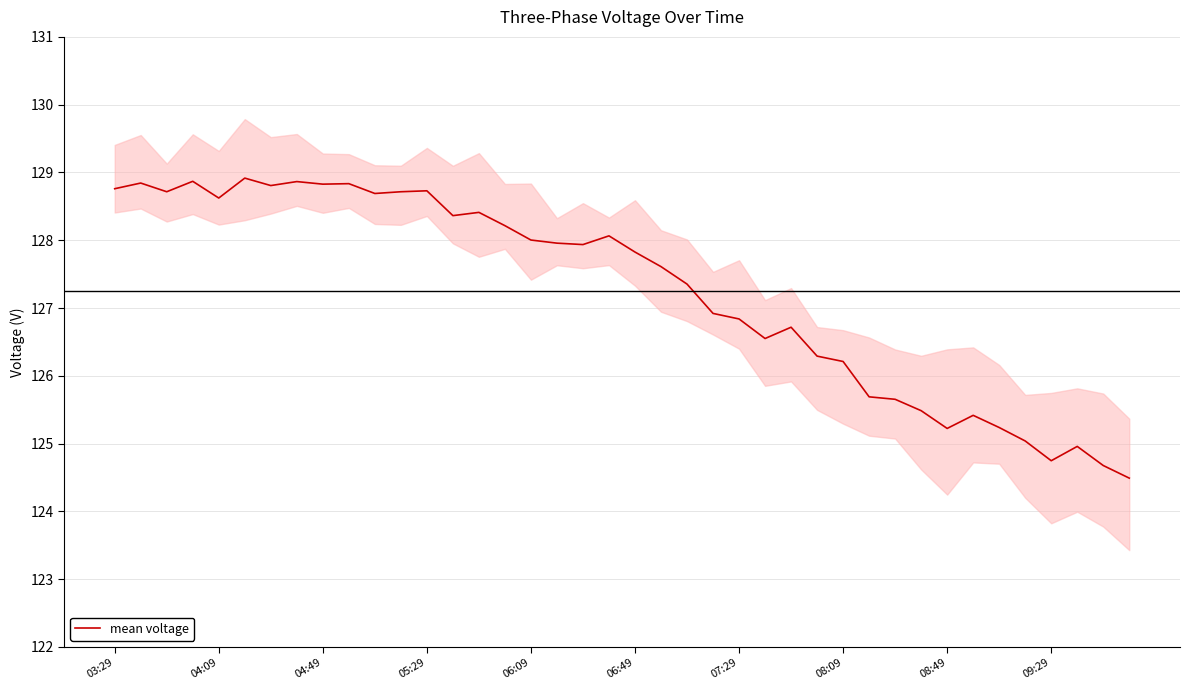

Where does the data first go above 127?

03:29